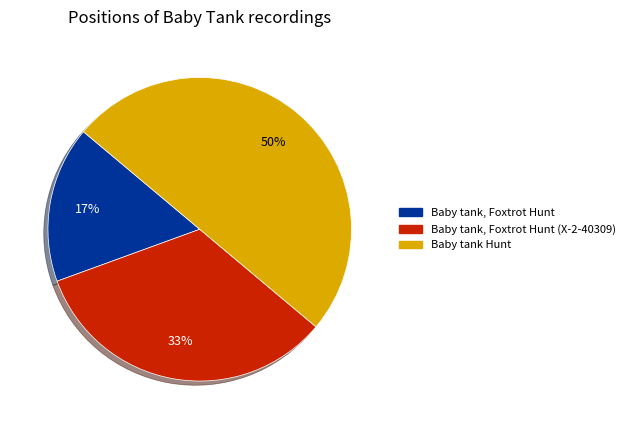

To the nearest percent, what is the average slice percentage?

33%